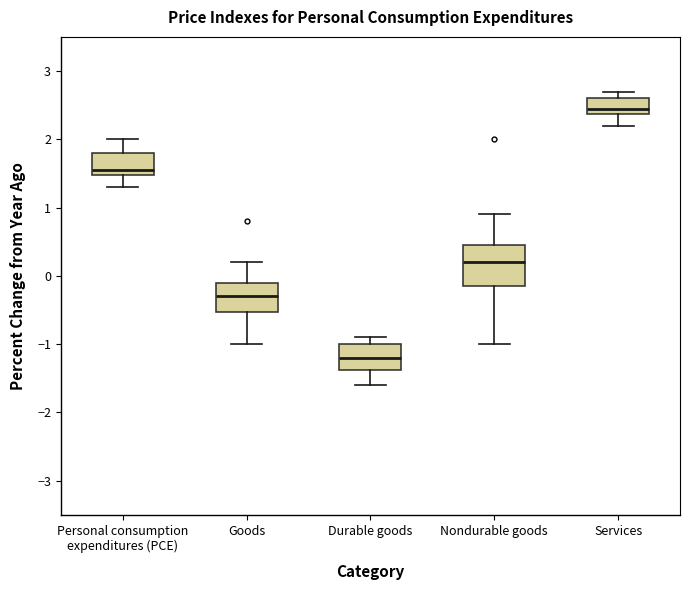

Where is the upper edge of the box for Nondurable goods on the y-axis? The values are not printed on the chart, so give them approximately, as read against the axis.

0.5